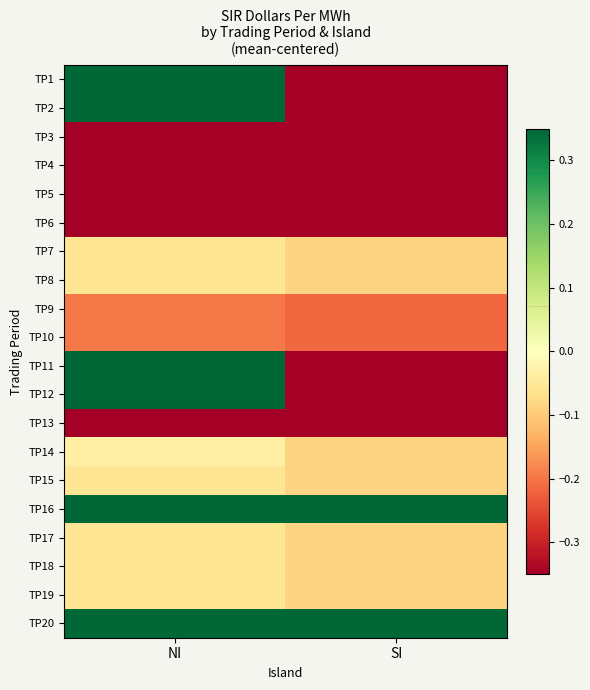

List the series in order of their peak value, lowest first.

TP4, TP13, TP3, TP5, TP6, TP9, TP10, TP7, TP8, TP15, TP17, TP18, TP19, TP14, TP16, TP2, TP1, TP11, TP12, TP20